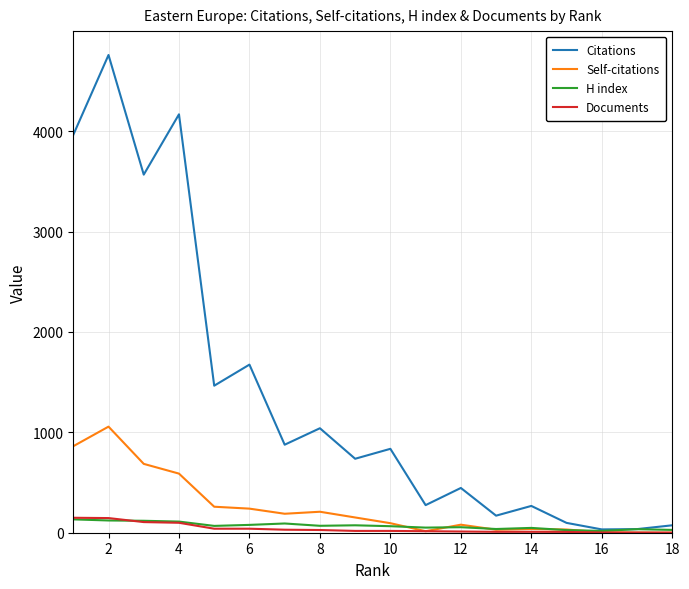

What is the maximum value shown in the chart?

4760